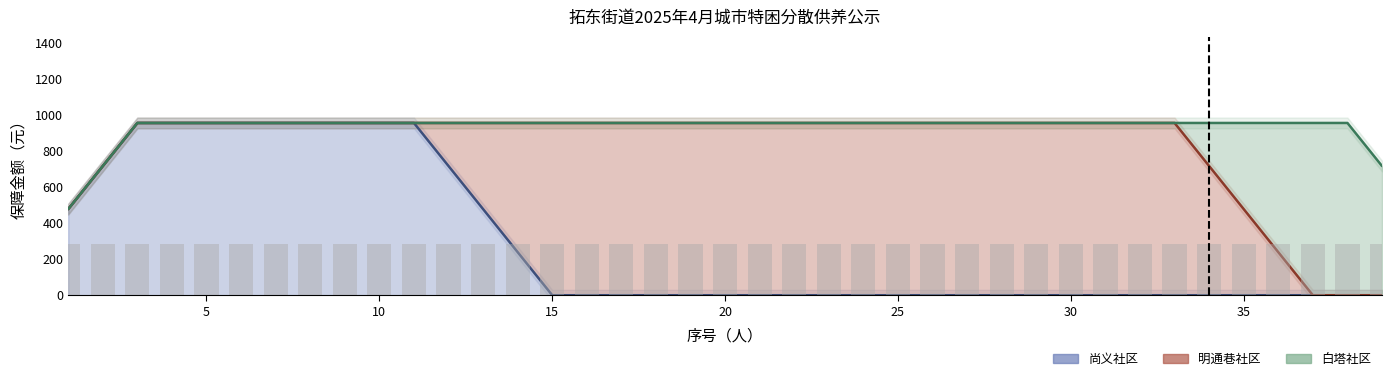

What is the difference between the maximum and minimum values in the 明通巷社区 series?

934